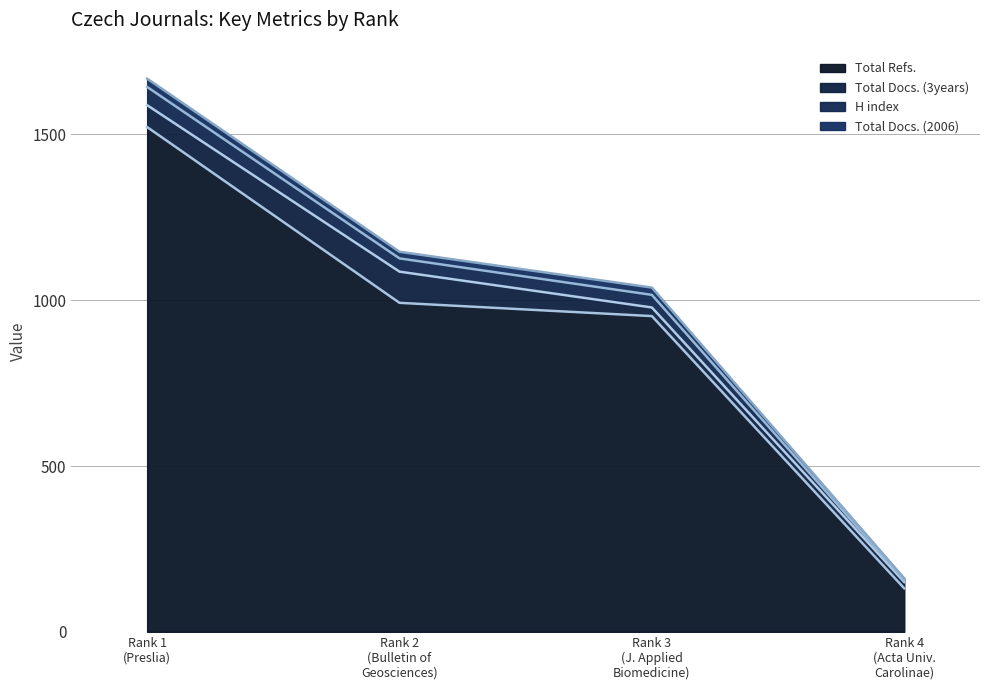

What are all the series names shown in the legend?

Total Refs., Total Docs. (3years), H index, Total Docs. (2006)